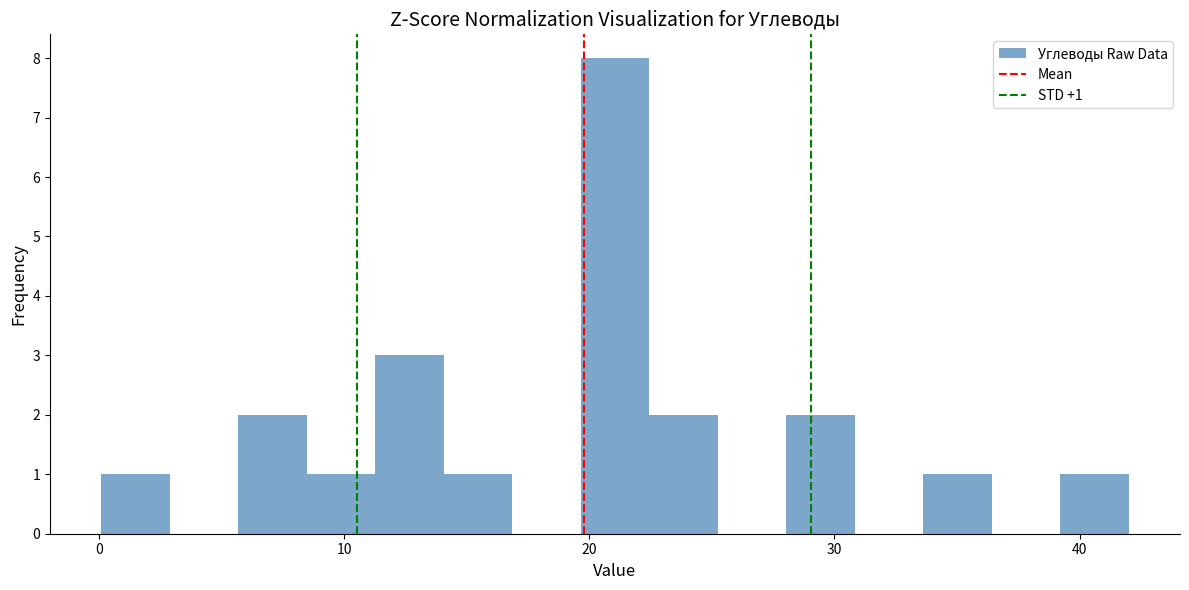

Read against the x-axis, roughly where is the centre of the tallest bar?

21